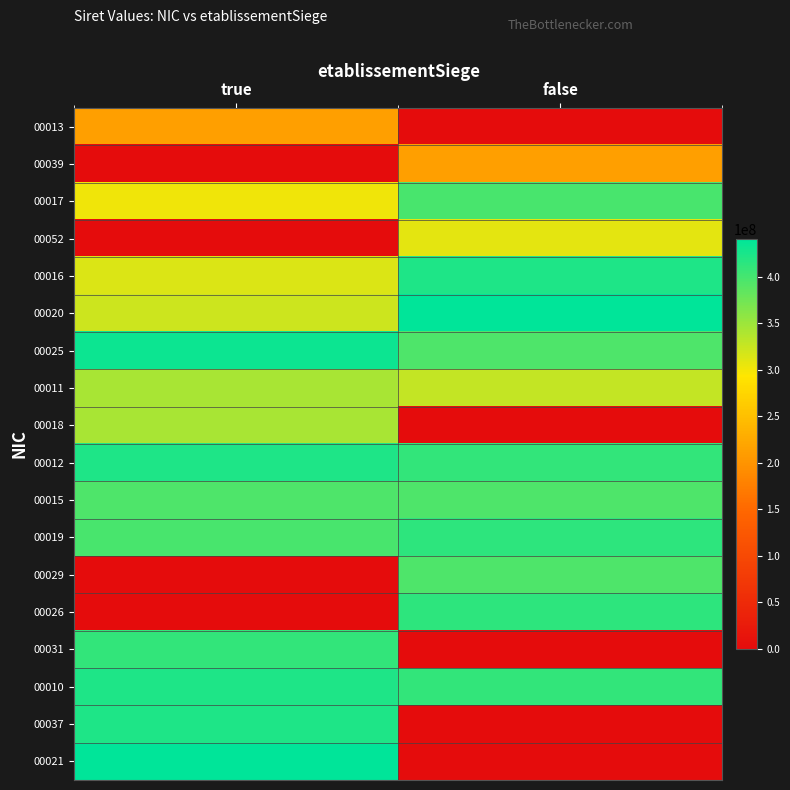

Count the number of data series in this chart.

18